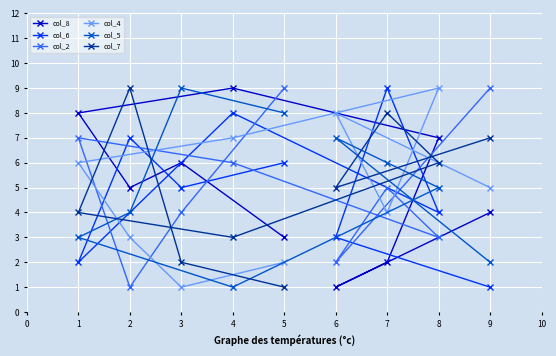

How many values in the col_6 series exceed 5?

4